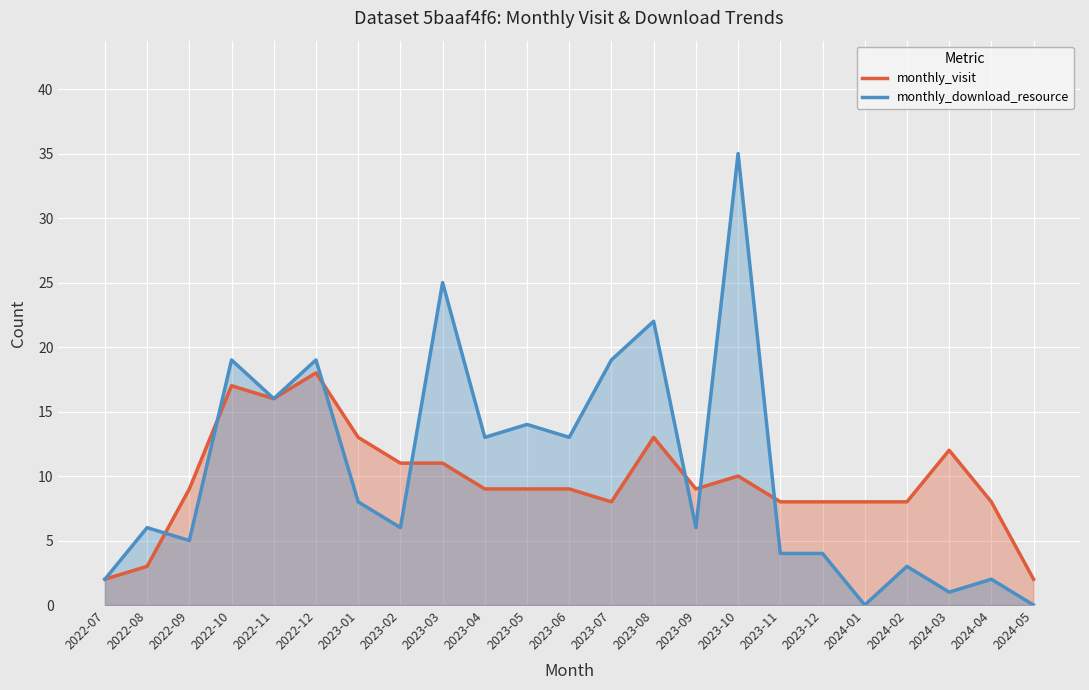

What is the label of the 23rd point from the left?

2024-05